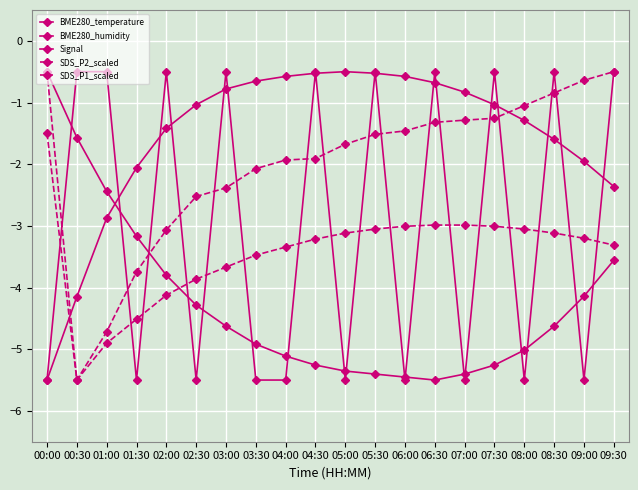

Reading left to right, list all the values displayed in this chart.

BME280_temperature: 00:00=-0.5	00:30=-1.6	01:00=-2.4	01:30=-3.2	02:00=-3.8	02:30=-4.3	03:00=-4.6	03:30=-4.9	04:00=-5.1	04:30=-5.3	05:00=-5.4	05:30=-5.4	06:00=-5.5	06:30=-5.5	07:00=-5.4	07:30=-5.3	08:00=-5.0	08:30=-4.6	09:00=-4.1	09:30=-3.6
BME280_humidity: 00:00=-5.5	00:30=-4.1	01:00=-2.9	01:30=-2.1	02:00=-1.4	02:30=-1.0	03:00=-0.8	03:30=-0.7	04:00=-0.6	04:30=-0.5	05:00=-0.5	05:30=-0.5	06:00=-0.6	06:30=-0.7	07:00=-0.8	07:30=-1.0	08:00=-1.3	08:30=-1.6	09:00=-2.0	09:30=-2.4
Signal: 00:00=-5.5	00:30=-0.5	01:00=-0.5	01:30=-5.5	02:00=-0.5	02:30=-5.5	03:00=-0.5	03:30=-5.5	04:00=-5.5	04:30=-0.5	05:00=-5.5	05:30=-0.5	06:00=-5.5	06:30=-0.5	07:00=-5.5	07:30=-0.5	08:00=-5.5	08:30=-0.5	09:00=-5.5	09:30=-0.5
SDS_P2_scaled: 00:00=-0.5	00:30=-5.5	01:00=-4.9	01:30=-4.5	02:00=-4.1	02:30=-3.9	03:00=-3.7	03:30=-3.5	04:00=-3.3	04:30=-3.2	05:00=-3.1	05:30=-3.1	06:00=-3.0	06:30=-3.0	07:00=-3.0	07:30=-3.0	08:00=-3.1	08:30=-3.1	09:00=-3.2	09:30=-3.3
SDS_P1_scaled: 00:00=-1.5	00:30=-5.5	01:00=-4.7	01:30=-3.7	02:00=-3.1	02:30=-2.5	03:00=-2.4	03:30=-2.1	04:00=-1.9	04:30=-1.9	05:00=-1.7	05:30=-1.5	06:00=-1.5	06:30=-1.3	07:00=-1.3	07:30=-1.3	08:00=-1.1	08:30=-0.8	09:00=-0.6	09:30=-0.5